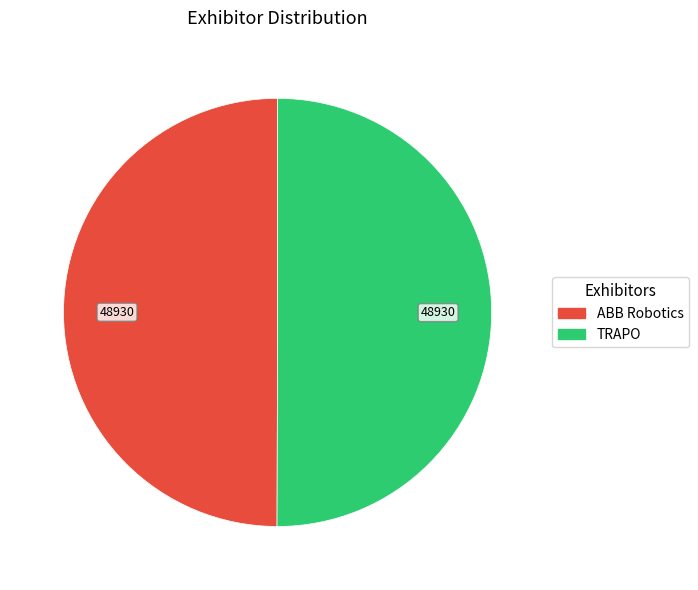

What is the ratio of the value at TRAPO to the value at ABB Robotics?

1.0